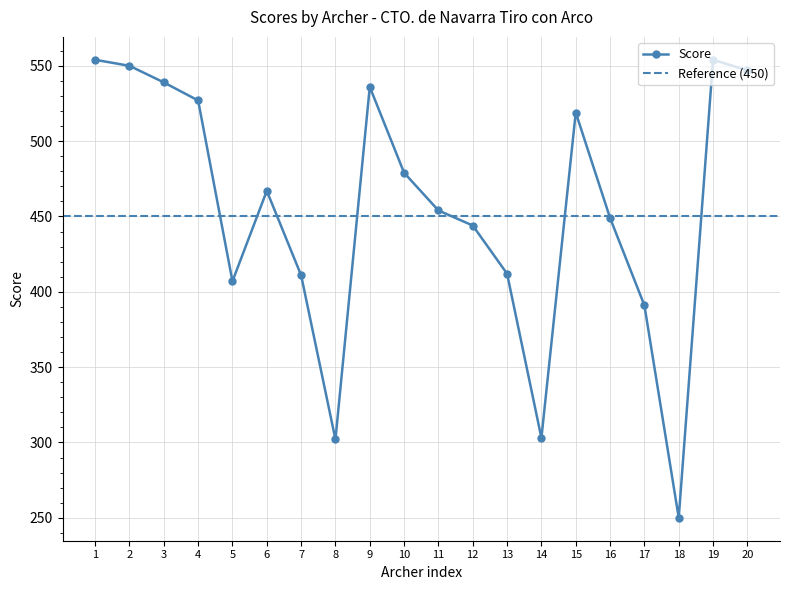

The value of Score at 15 is 519. True or false?

True